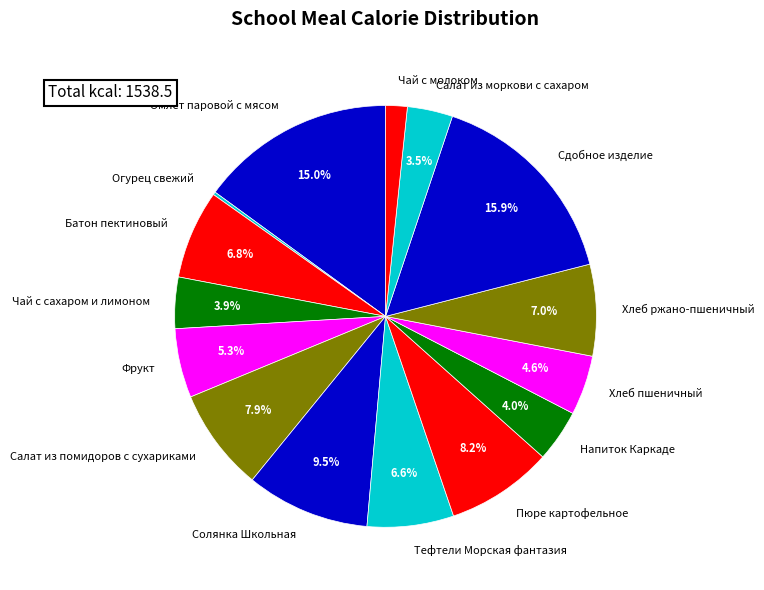

Between Солянка Школьная and Тефтели Морская фантазия, which is larger?

Солянка Школьная